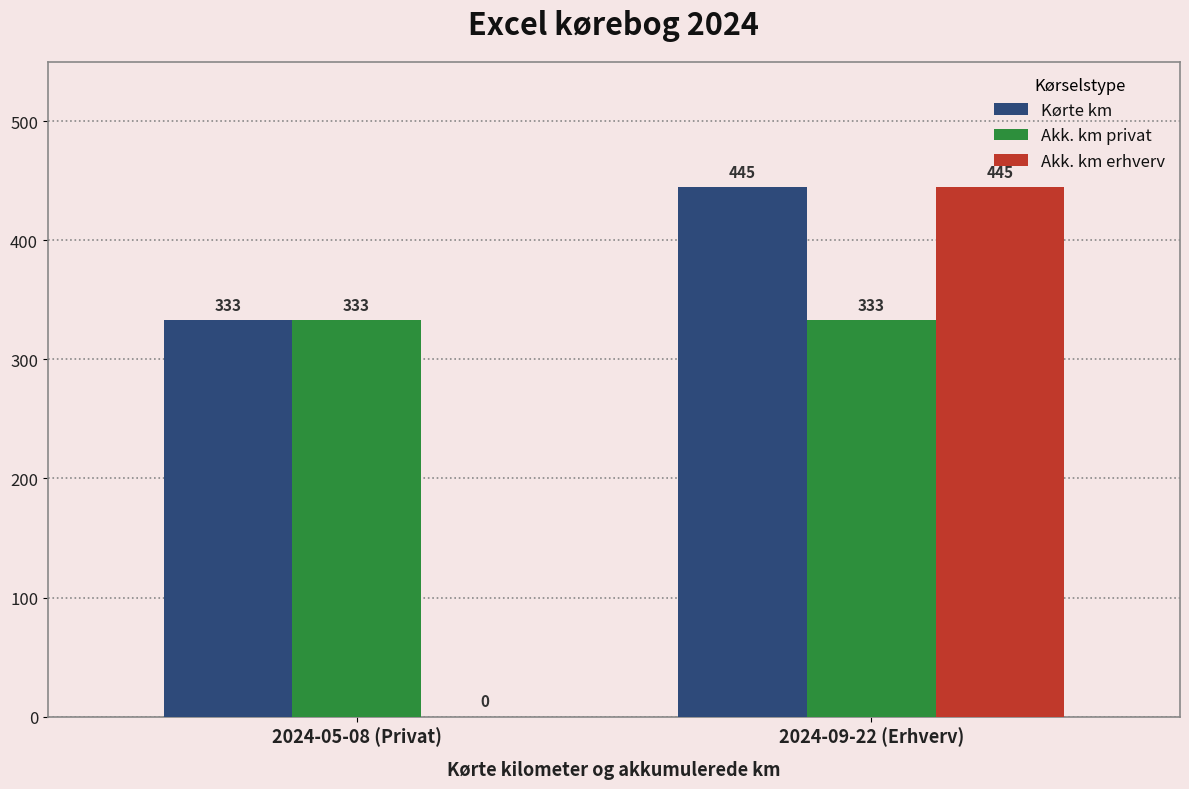

Between 2024-05-08 (Privat) and 2024-09-22 (Erhverv), which series saw the biggest shift?

Akk. km erhverv